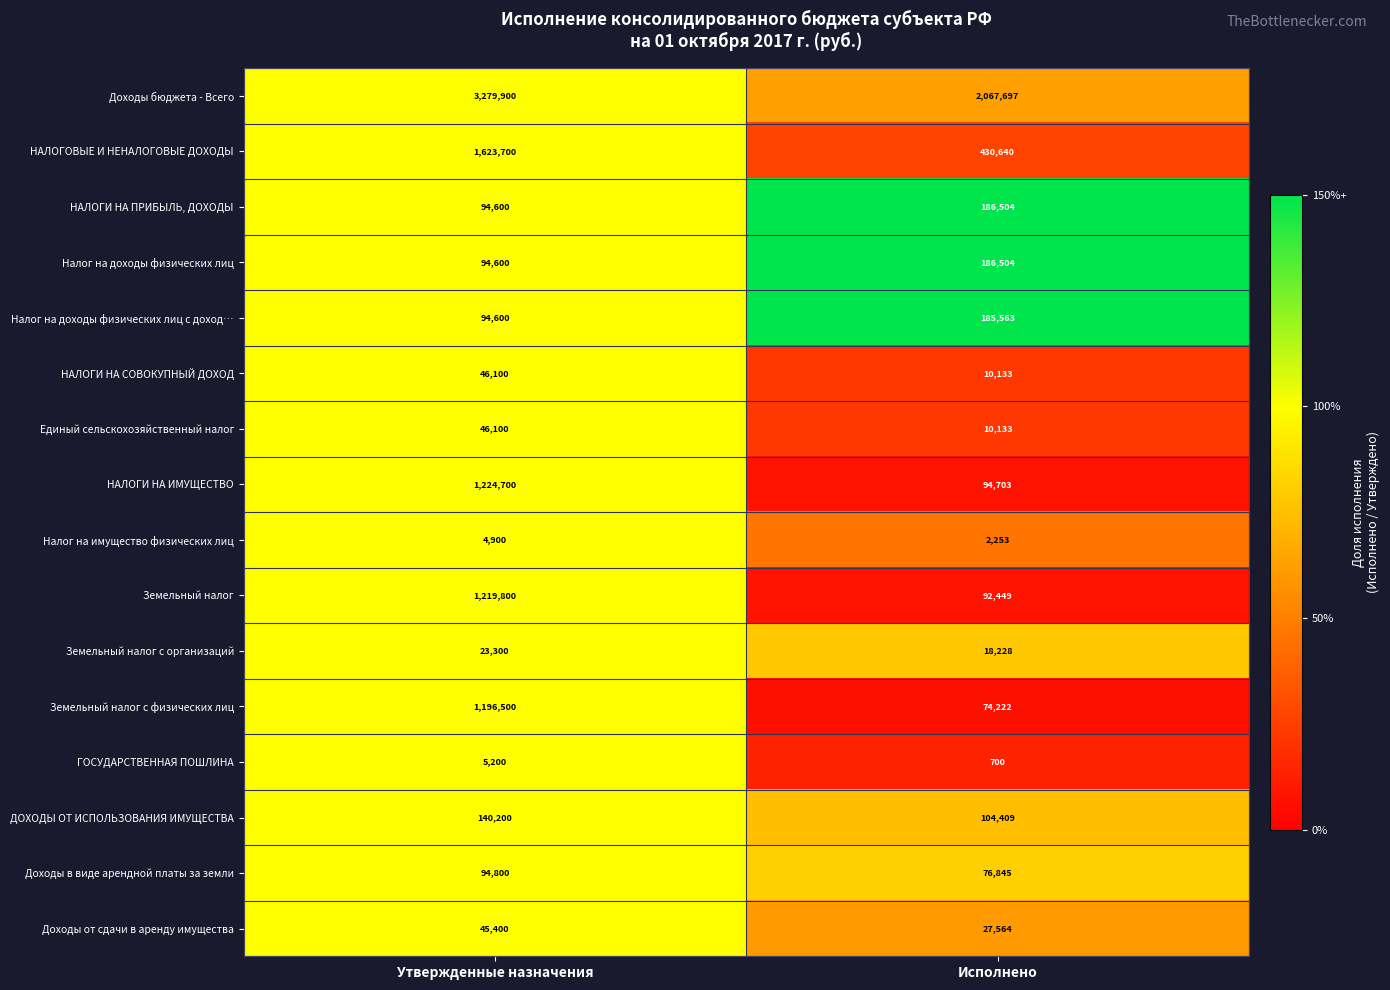

Is it true that НАЛОГИ НА СОВОКУПНЫЙ ДОХОД equals 10133 at Исполнено?

True